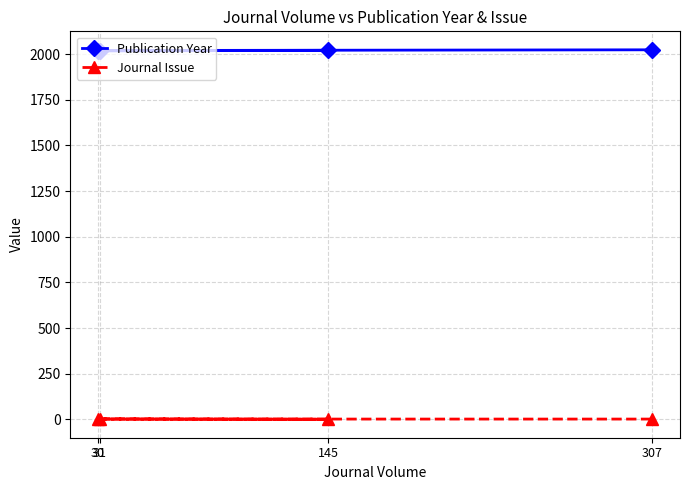

Rank the series at 31 from lowest to highest value.

Journal Issue, Publication Year